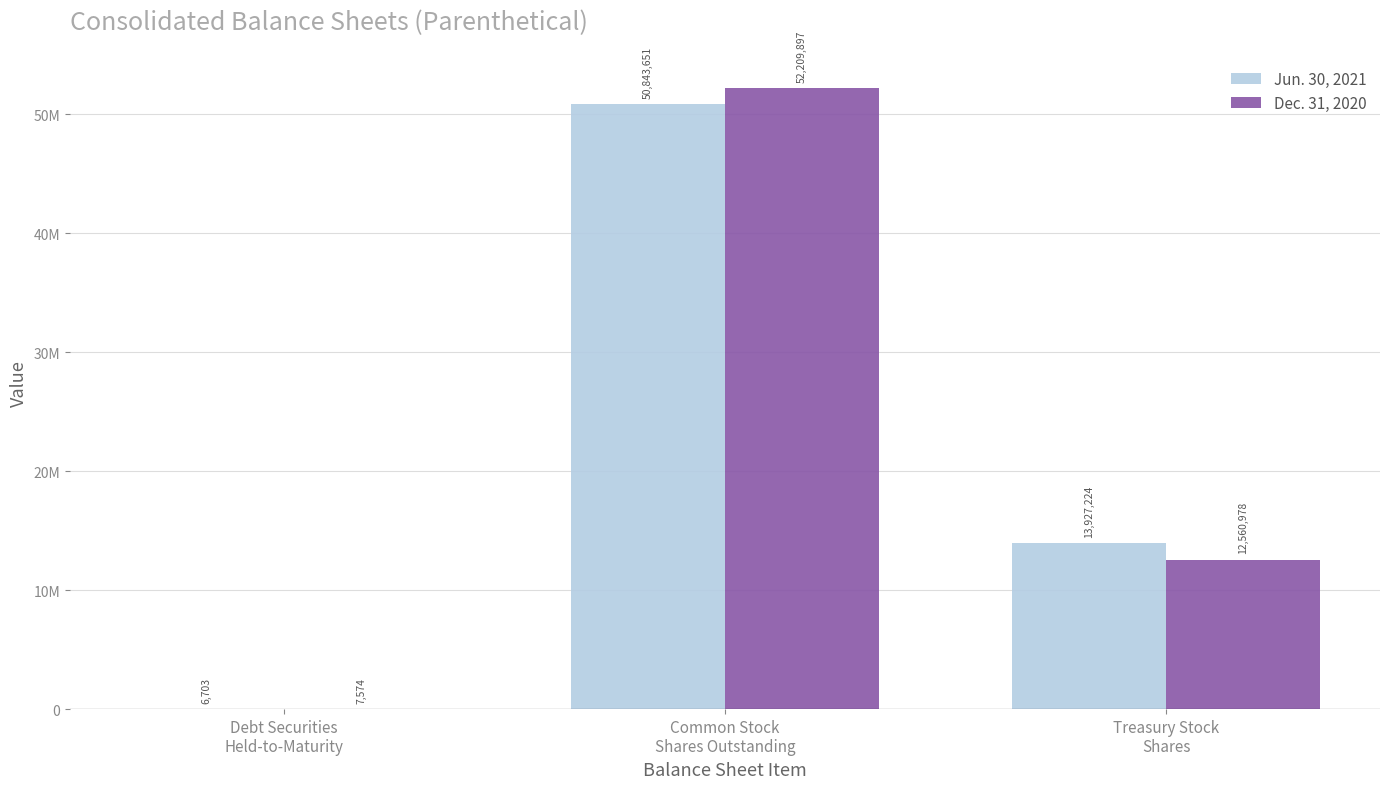

Which category has the lowest value in the Jun. 30, 2021 series?

Debt Securities
Held-to-Maturity